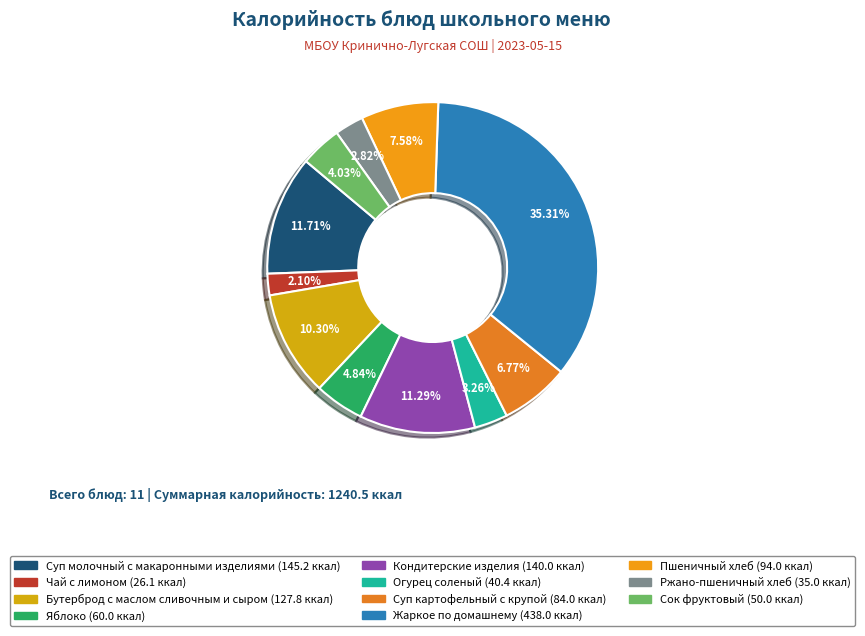

Which slice is the smallest?

Чай с лимоном